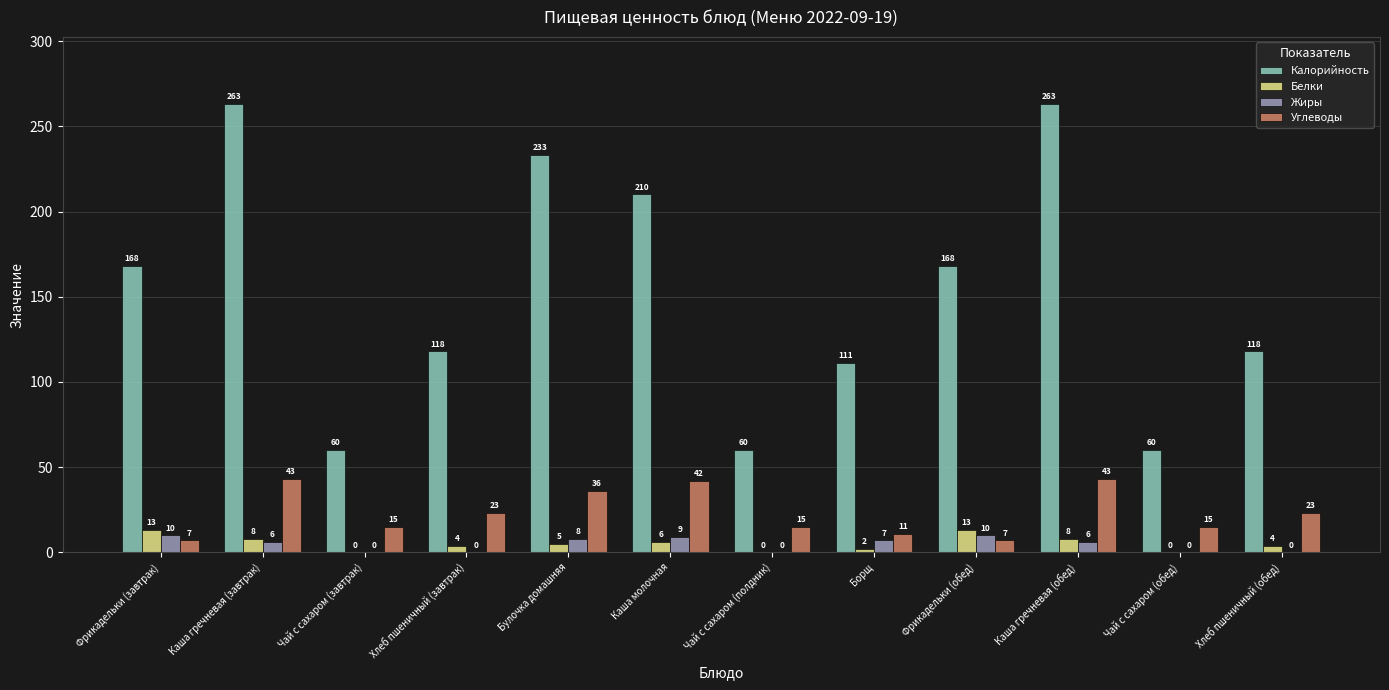

Is it true that Калорийность equals 41 at Борщ?

False